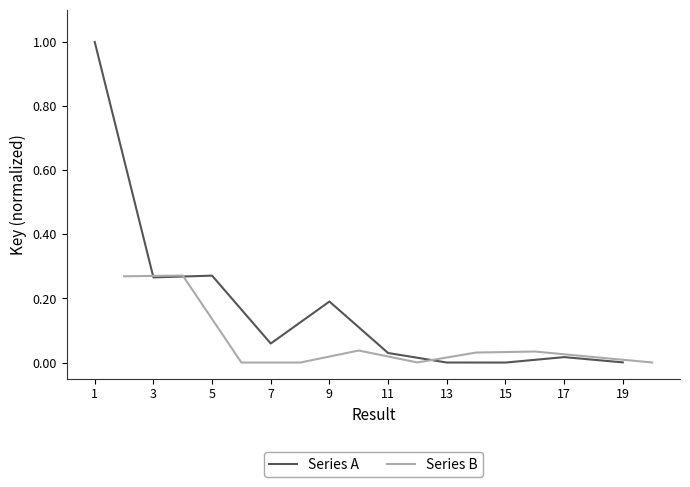

Rank the categories by Series A value from highest to lowest.

1, 5, 3, 9, 7, 11, 17, 19, 13, 15